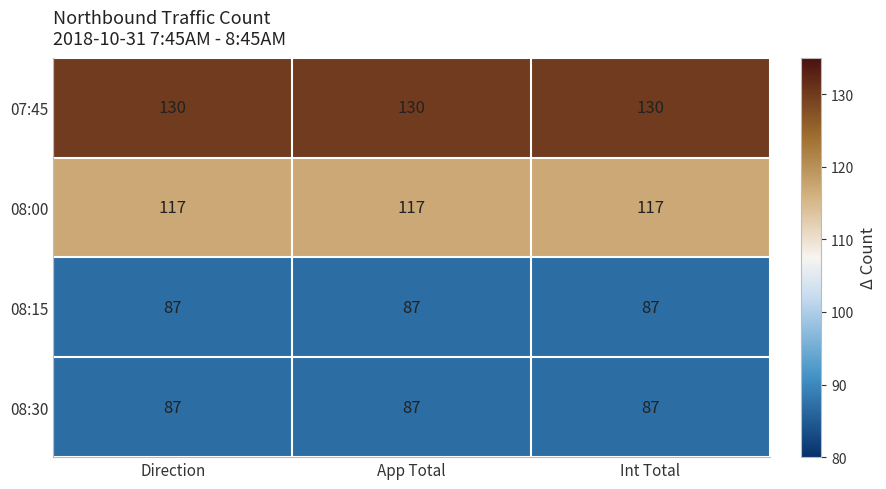

What is the greatest value displayed?

130